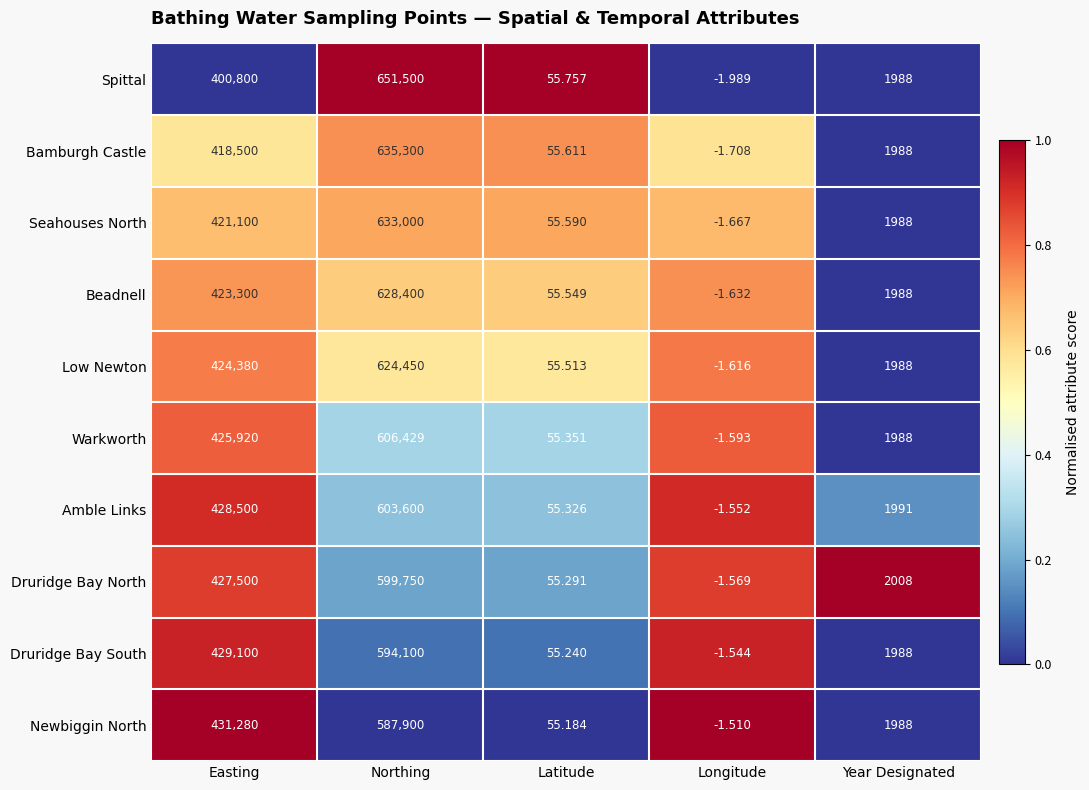

Which series has the widest spread of values?

Spittal